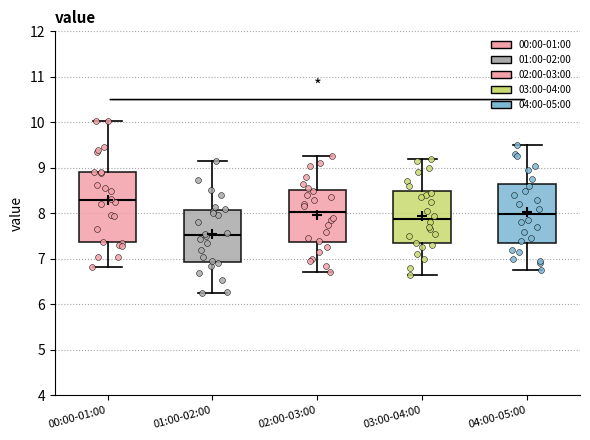

Where does the upper whisker of the box for 04:00-05:00 end on the y-axis? The values are not printed on the chart, so give them approximately, as read against the axis.

9.5